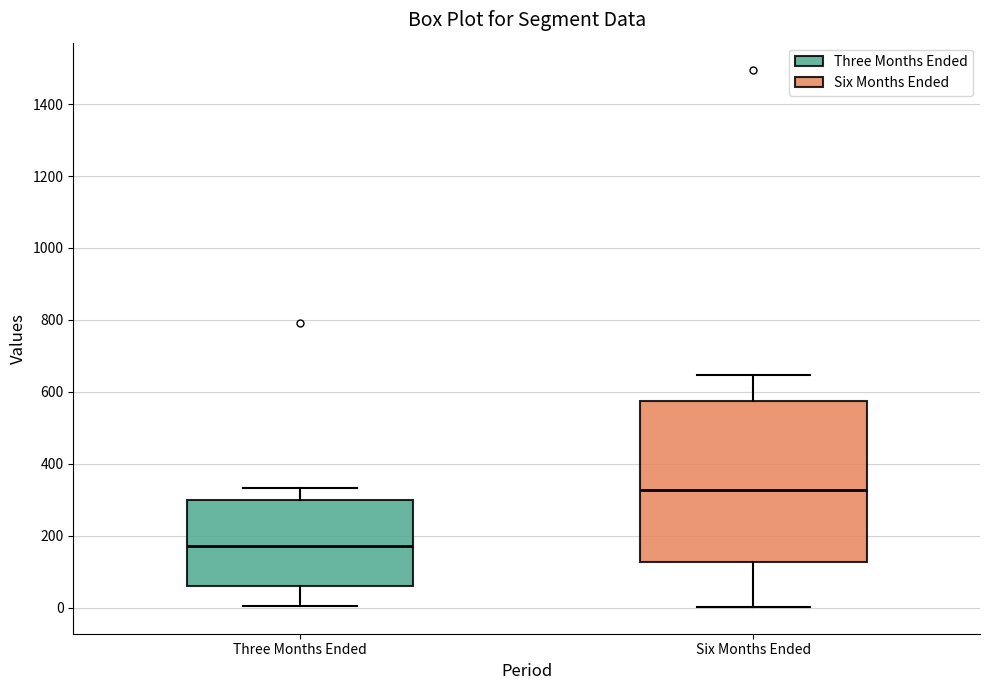

Reading left to right, read every box against the y-axis: the position of its median line, the range the box covers, and the ends of its whiskers. The values are not printed on the chart, so give them approximately, as read against the axis.

Three Months Ended: median 180, box 60 to 300, whiskers 0 to 340
Six Months Ended: median 320, box 120 to 580, whiskers 0 to 640